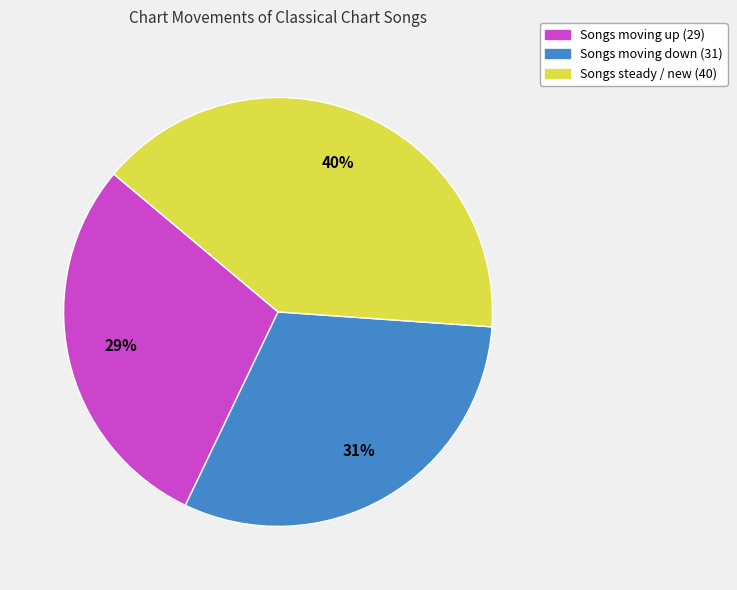

Does any single category account for the majority?

No